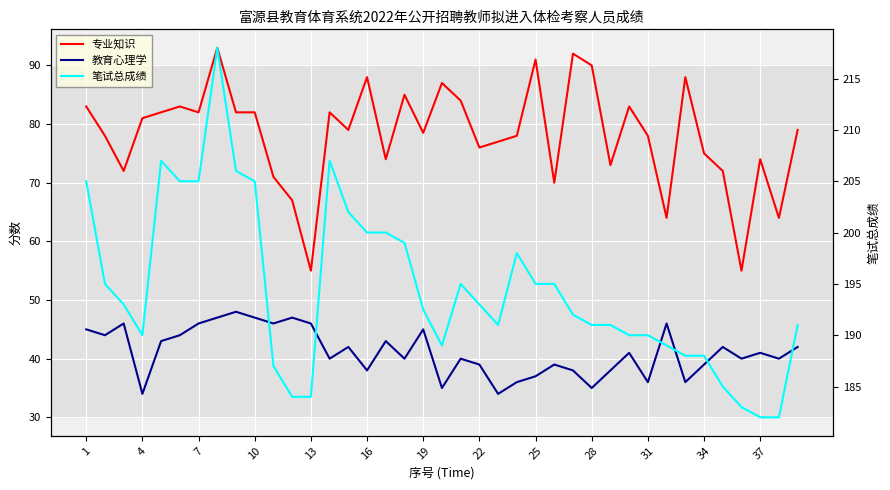

What is the minimum value for 专业知识?

55.0